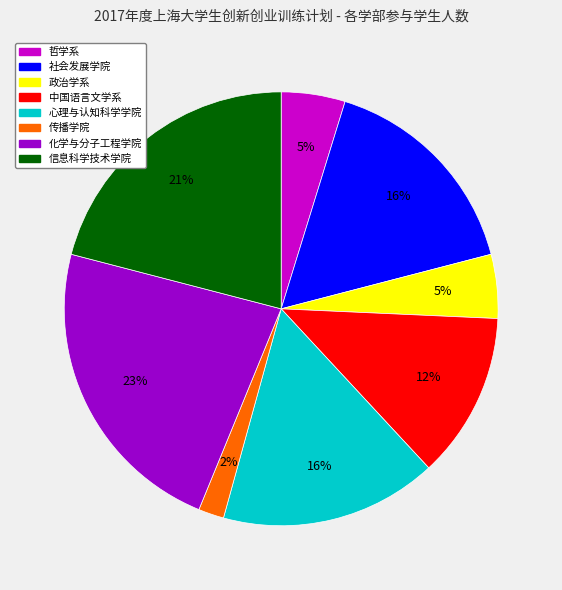

Is the sum of 中国语言文学系 and 社会发展学院 greater than half?

No